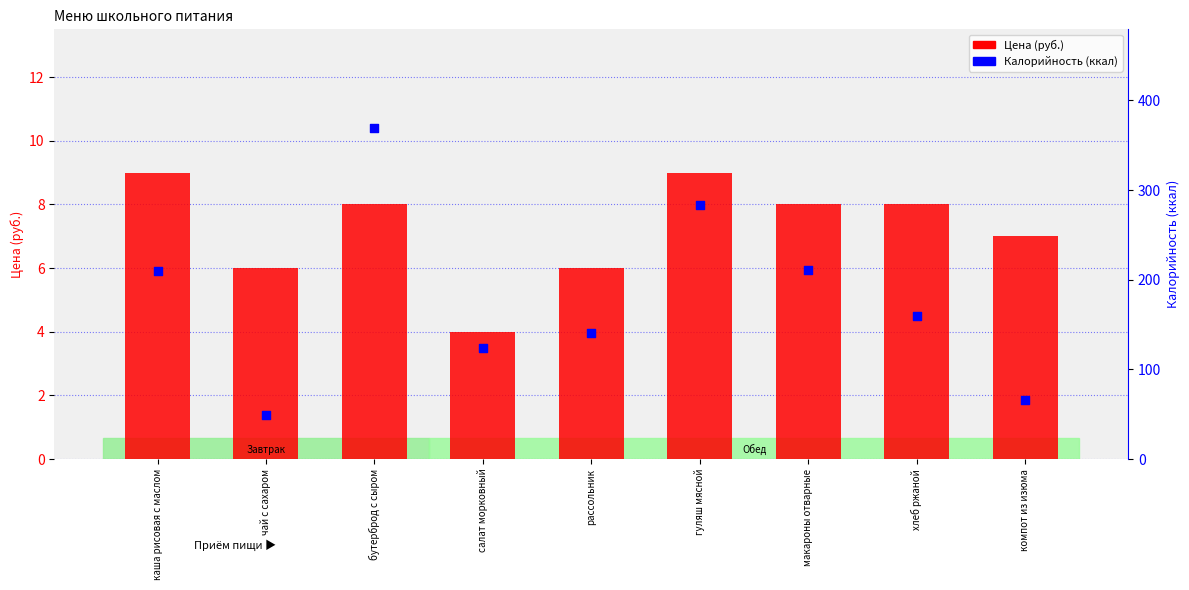

At how many categories does at least one series exceed 260?

2